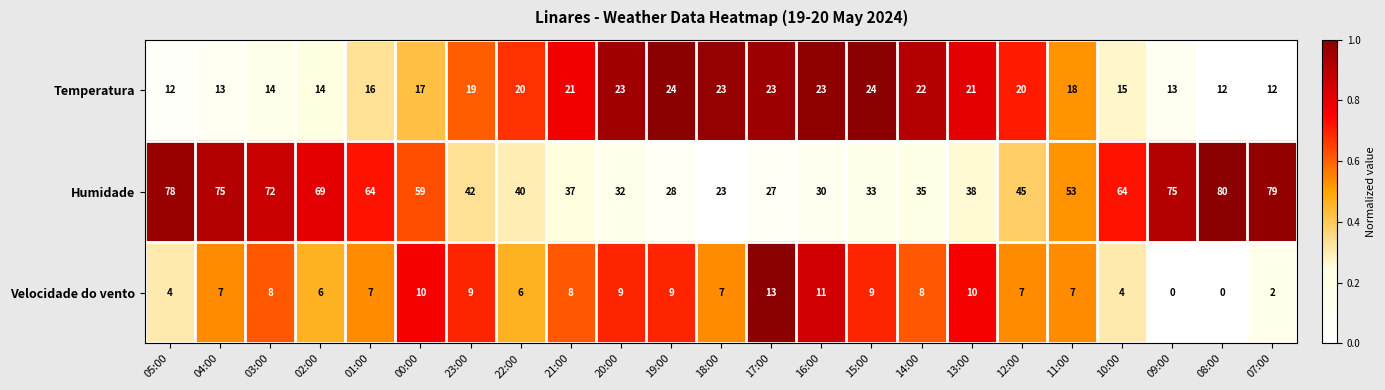

Which label corresponds to the largest value in the chart?

08:00